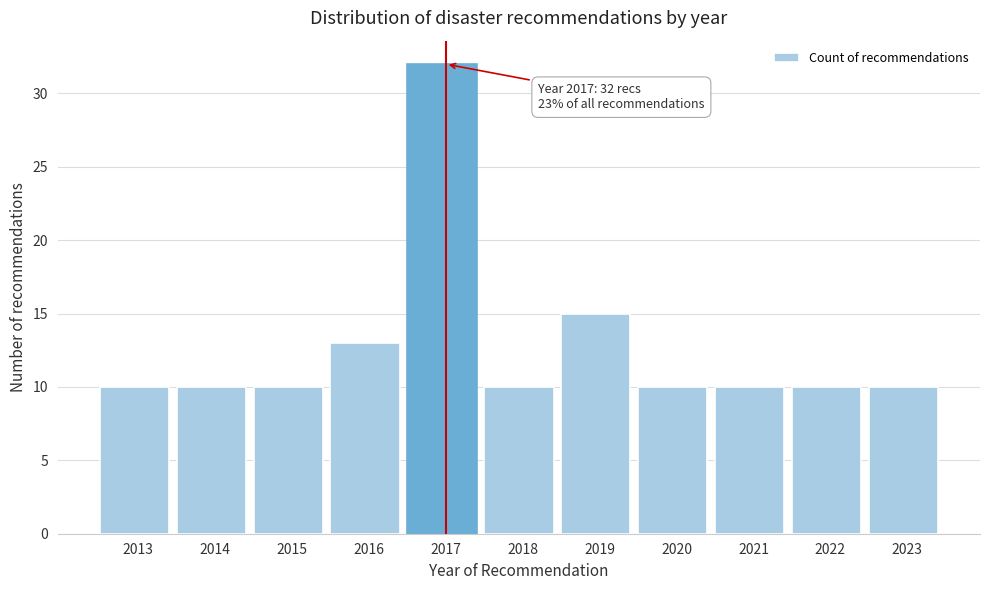

Reading left to right, list all the values displayed in this chart.

2013=10	2014=10	2015=10	2016=13	2017=32	2018=10	2019=15	2020=10	2021=10	2022=10	2023=10